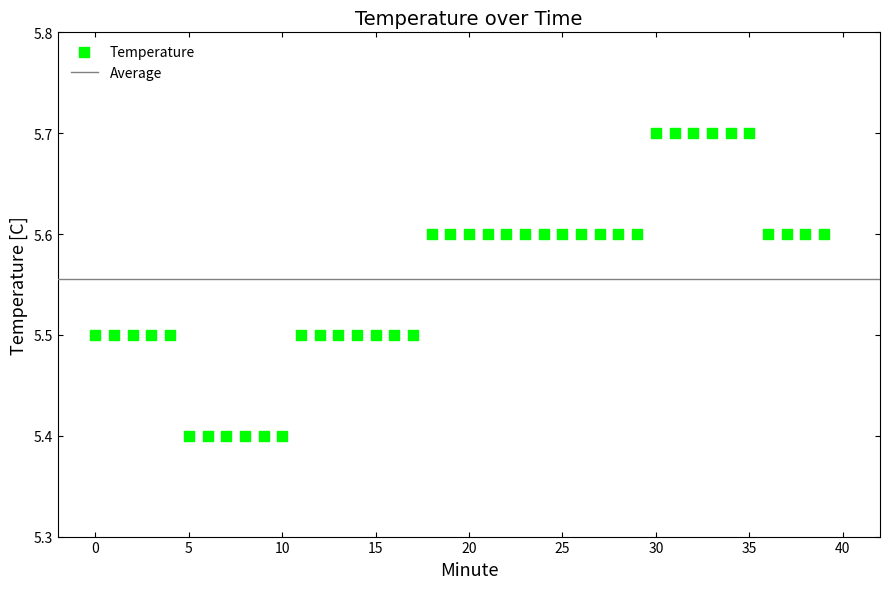

What is the range of Y values (max minus min)?

0.3